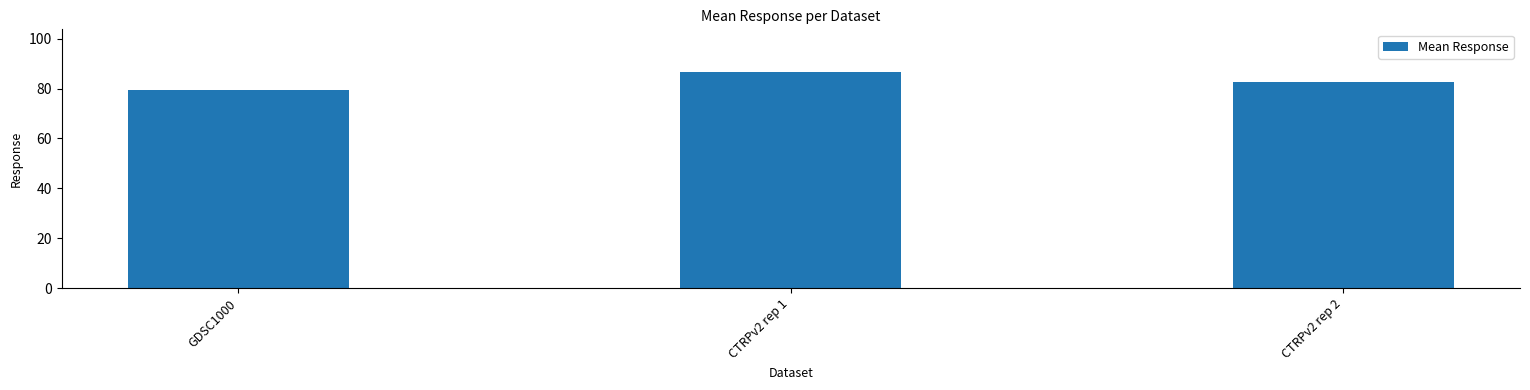

Where does the data first go above 82?

CTRPv2 rep 1